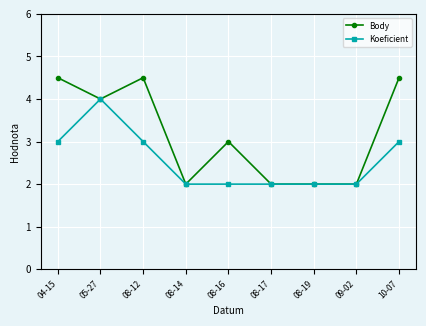

List the series in order of their peak value, lowest first.

Koeficient, Body